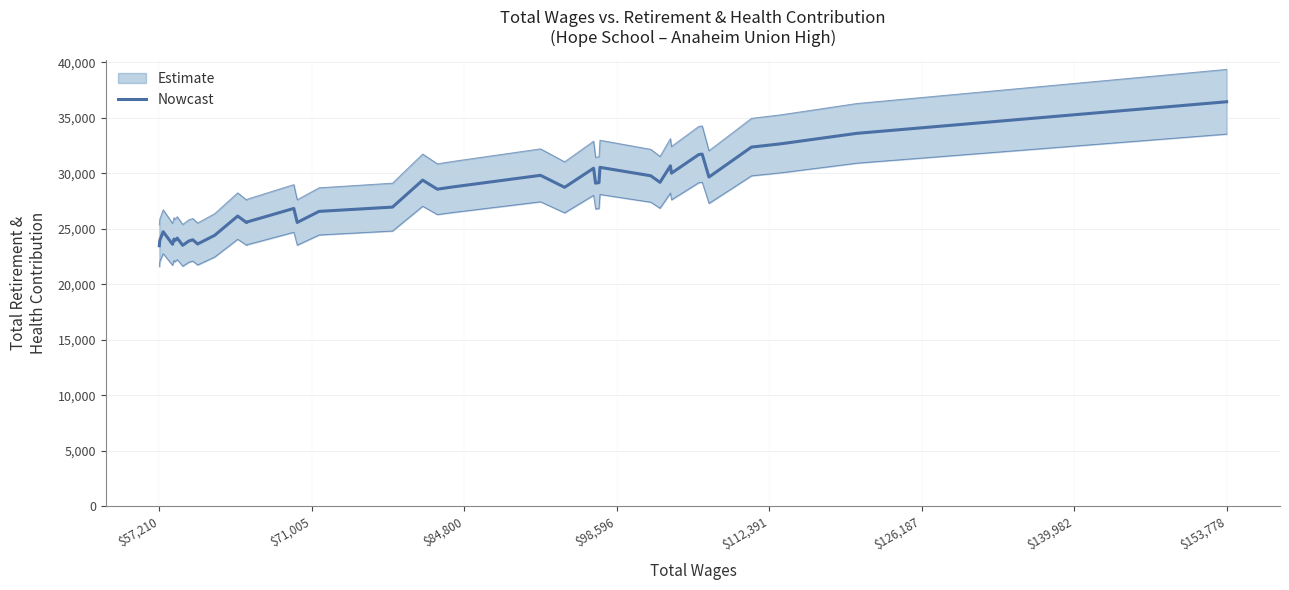

What is the sum of all values?

1112908